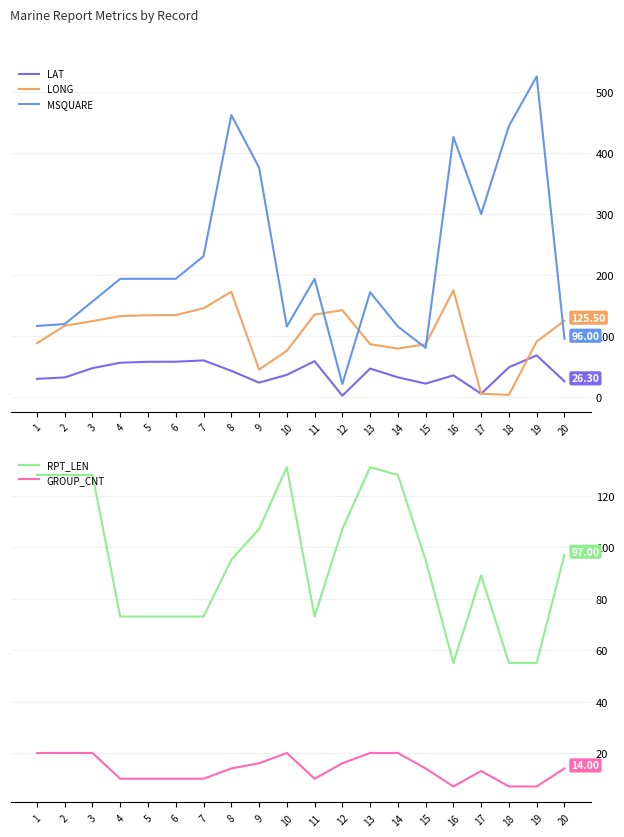

Reading left to right, transcribe all the data shown in this chart.

LAT: 30.4	32.7	47.9	56.8	58.3	58.4	60.6	43.5	24.2	36.9	59.3	2.8	47.2	32.9	22.6	36.1	6.0	49.3	68.8	26.3
LONG: 88.6	117.2	124.8	133.0	134.4	134.7	145.8	172.8	45.5	76.3	135.5	142.7	87.1	79.9	87.0	175.3	6.1	4.2	91.3	125.5
MSQUARE: 117.0	120.0	157.0	194.0	194.0	194.0	231.0	462.0	376.0	116.0	194.0	22.0	172.0	116.0	81.0	426.0	300.0	444.0	525.0	96.0
RPT_LEN: 128.0	128.0	128.0	73.0	73.0	73.0	73.0	95.0	107.0	131.0	73.0	107.0	131.0	128.0	95.0	55.0	89.0	55.0	55.0	97.0
GROUP_CNT: 20.0	20.0	20.0	10.0	10.0	10.0	10.0	14.0	16.0	20.0	10.0	16.0	20.0	20.0	14.0	7.0	13.0	7.0	7.0	14.0